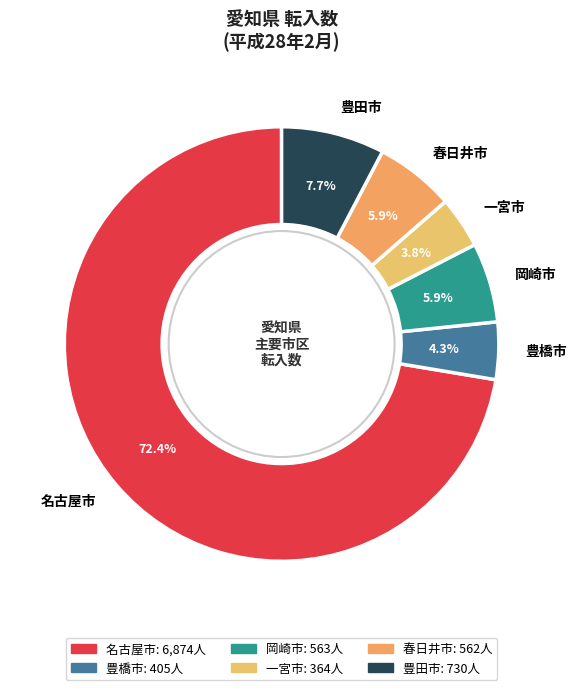

Which slice is the largest?

名古屋市